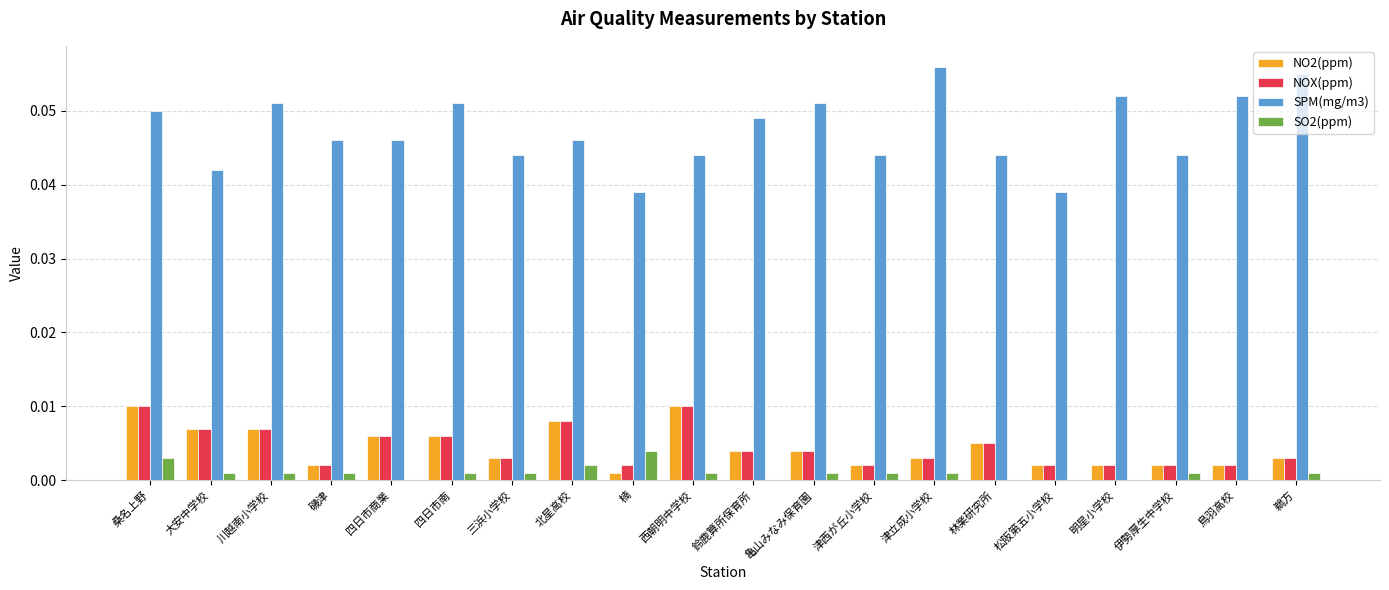

Are the bars grouped side by side (vs. stacked)?

Yes